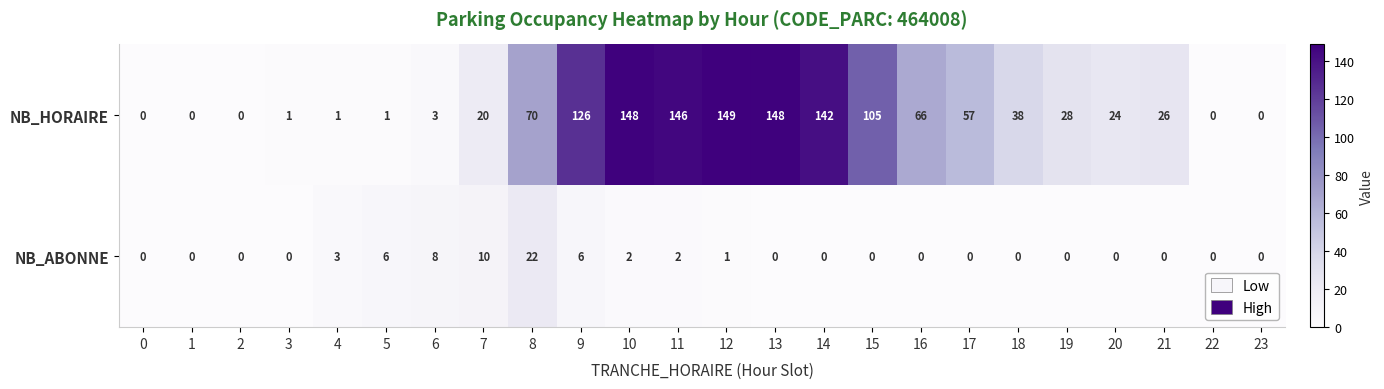

What is the difference between the NB_HORAIRE values at 10 and 7?

128